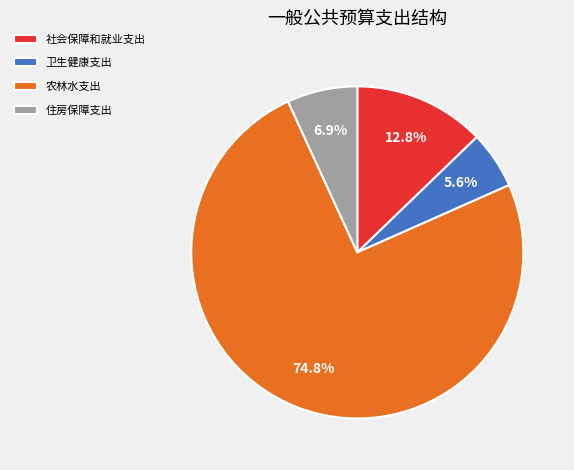

What percentage is NOT represented by 住房保障支出?

93.1%